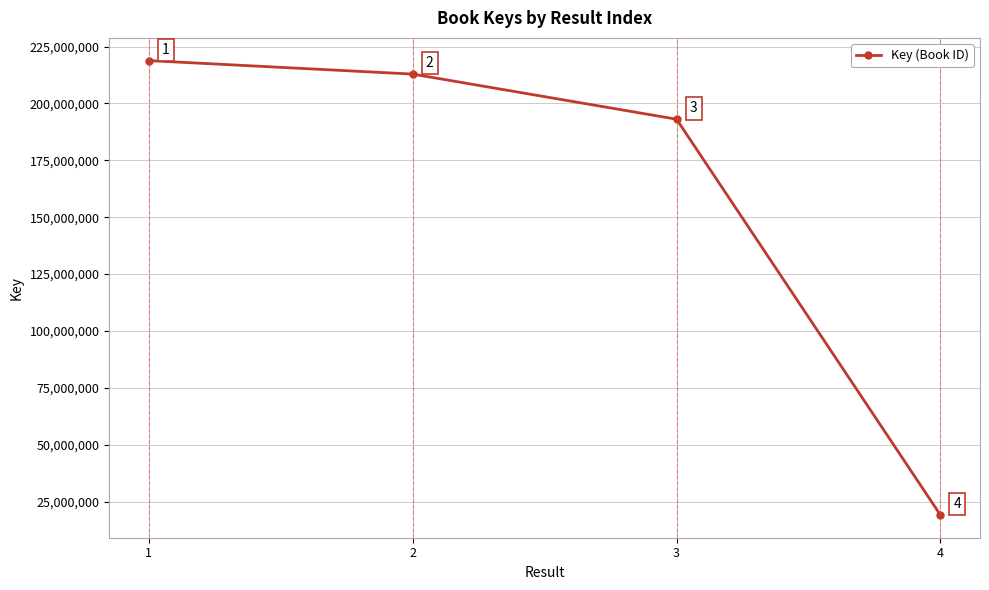

Approximately how many times larger is the value at 4 compared to 1?

0.1